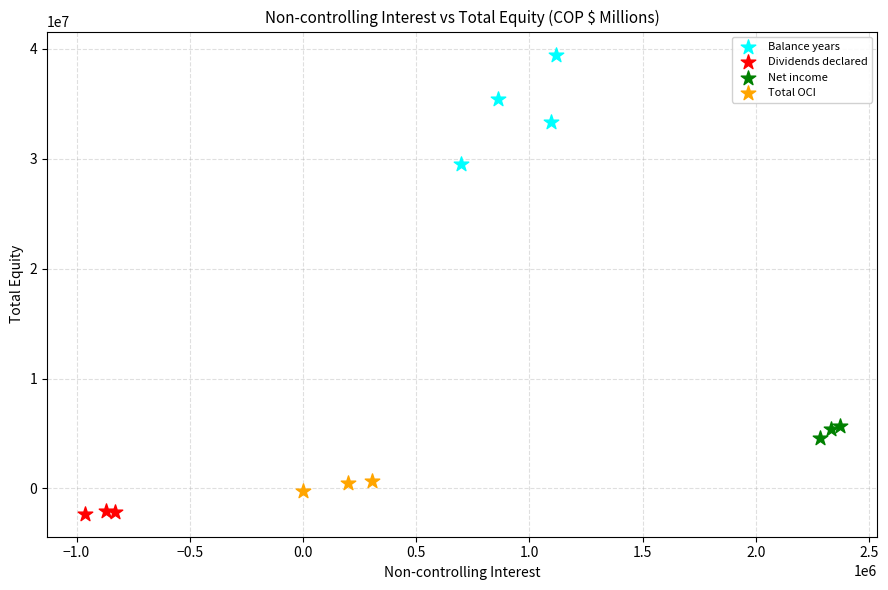

Which series contains the lowest Y value?

Dividends declared